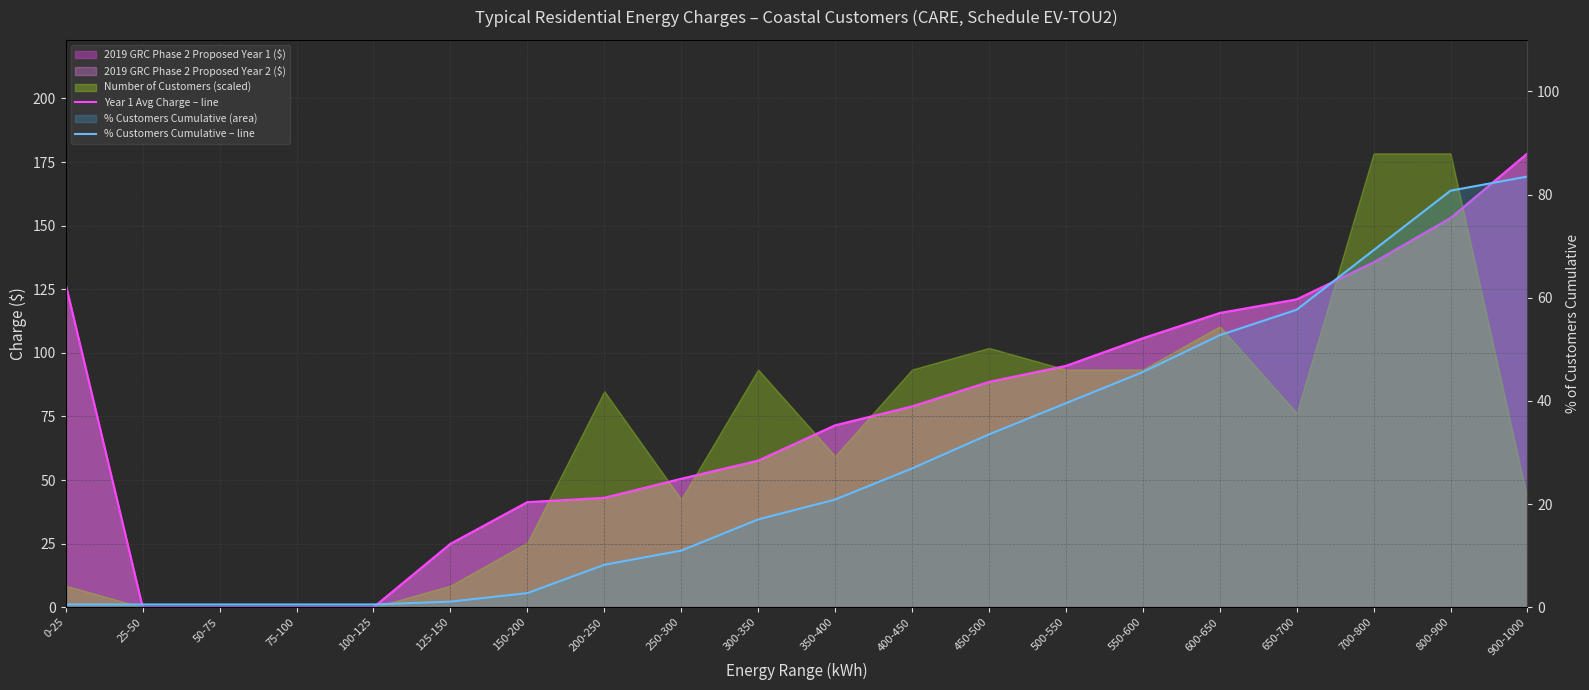

True or false: Year 1 Avg Charge – line and % Customers Cumulative – line intersect in this chart.

True